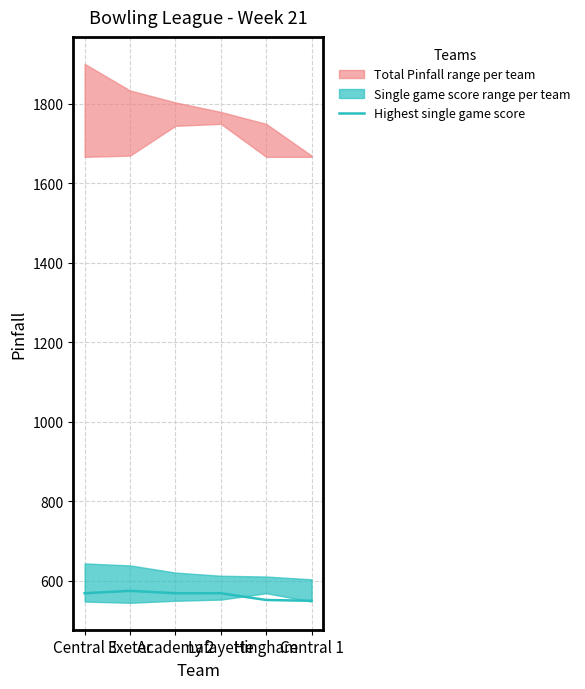

What is the difference between the second highest and minimum values?

19